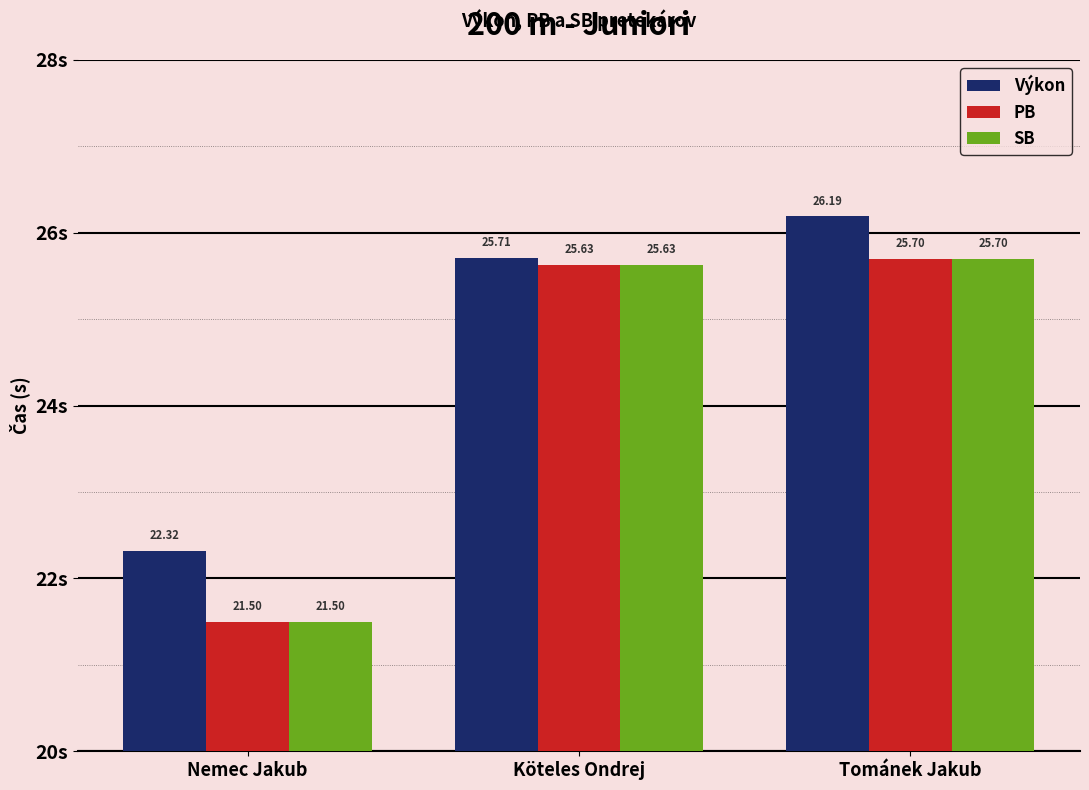

Is it true that SB equals 25.6 at Köteles Ondrej?

True